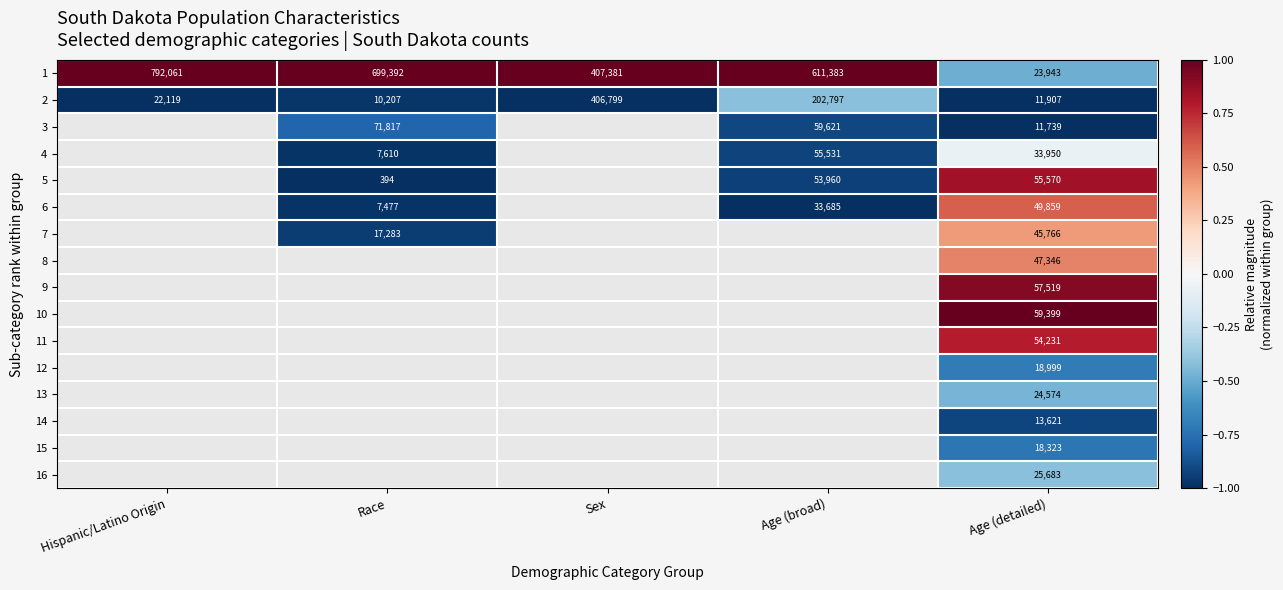

At which category does the chart reach its peak across all series?

Hispanic/Latino Origin